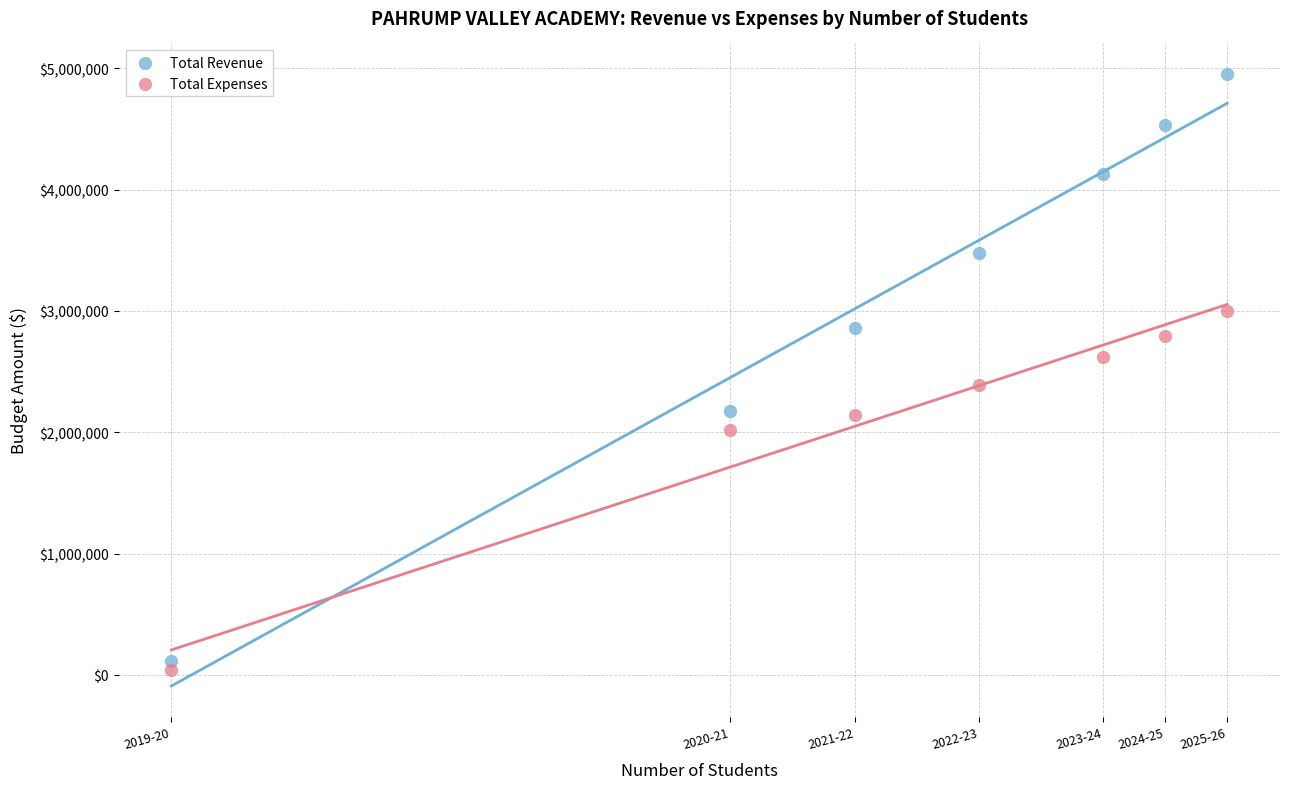

Which series contains the lowest Y value?

Total Expenses